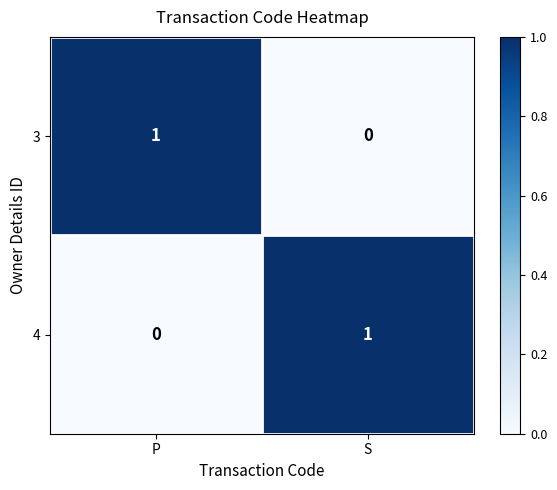

What is the spread (max minus min) of values at S?

1